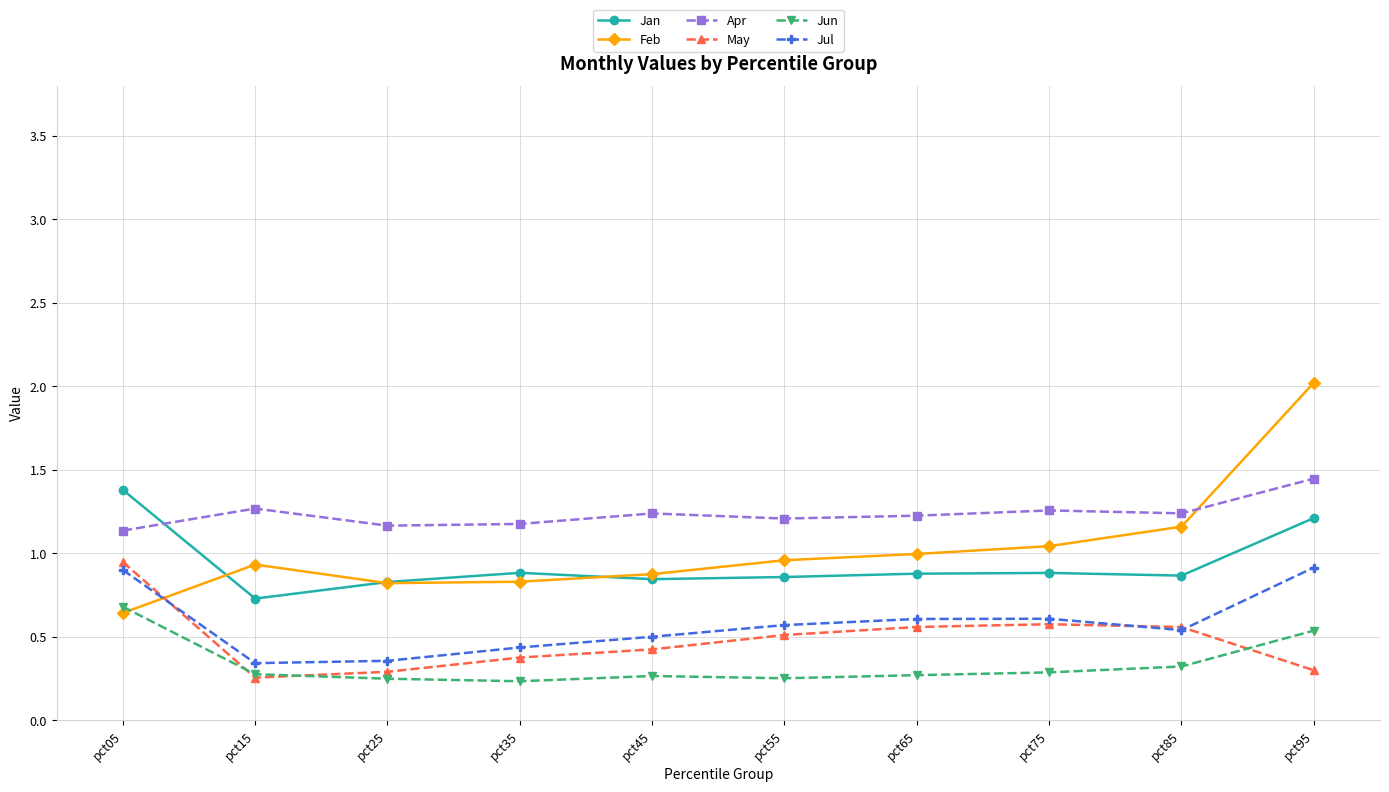

The value of Jul at pct55 is 0.6. True or false?

True